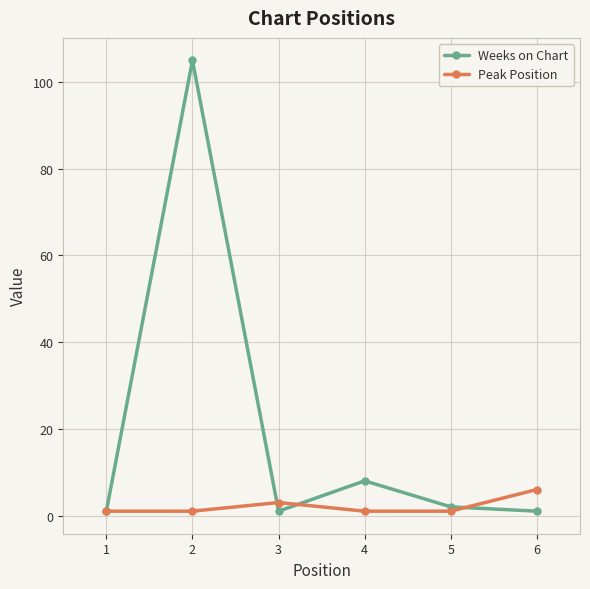

Which series has the largest total across all categories?

Weeks on Chart